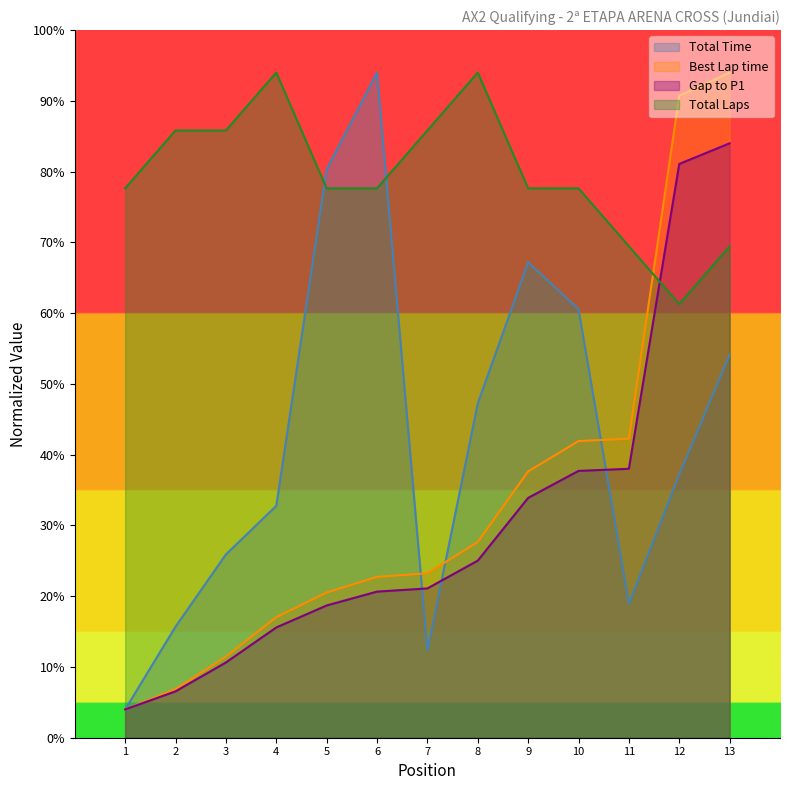

Reading right to left, what are all the values shown in this chart?

Total Laps: 34.7	30.6	34.7	38.8	38.8	47.0	42.9	38.8	38.8	47.0	42.9	42.9	38.8
Total Time: 27.1	18.6	9.5	30.3	33.6	23.6	6.2	47.0	40.2	16.4	13.0	7.9	2.0
Best Lap time: 47.0	45.4	21.1	21.0	18.8	13.8	11.6	11.4	10.3	8.5	5.7	3.4	2.0
Gap to P1: 42.0	40.5	19.0	18.9	16.9	12.5	10.5	10.3	9.3	7.8	5.3	3.3	2.0